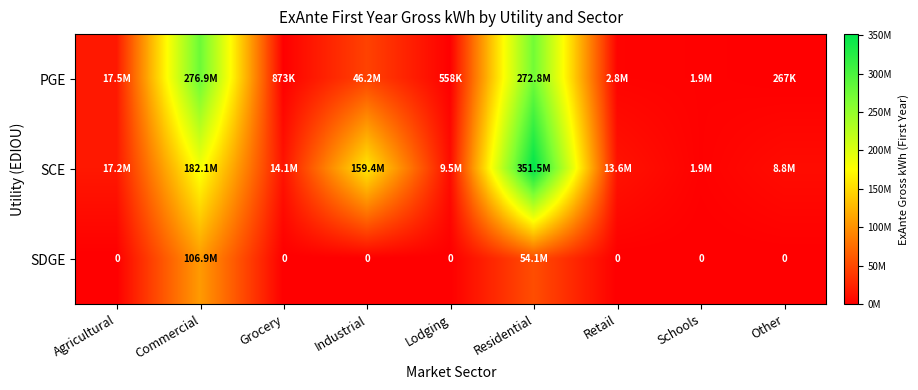

Between Lodging and Residential, which is larger?

Residential